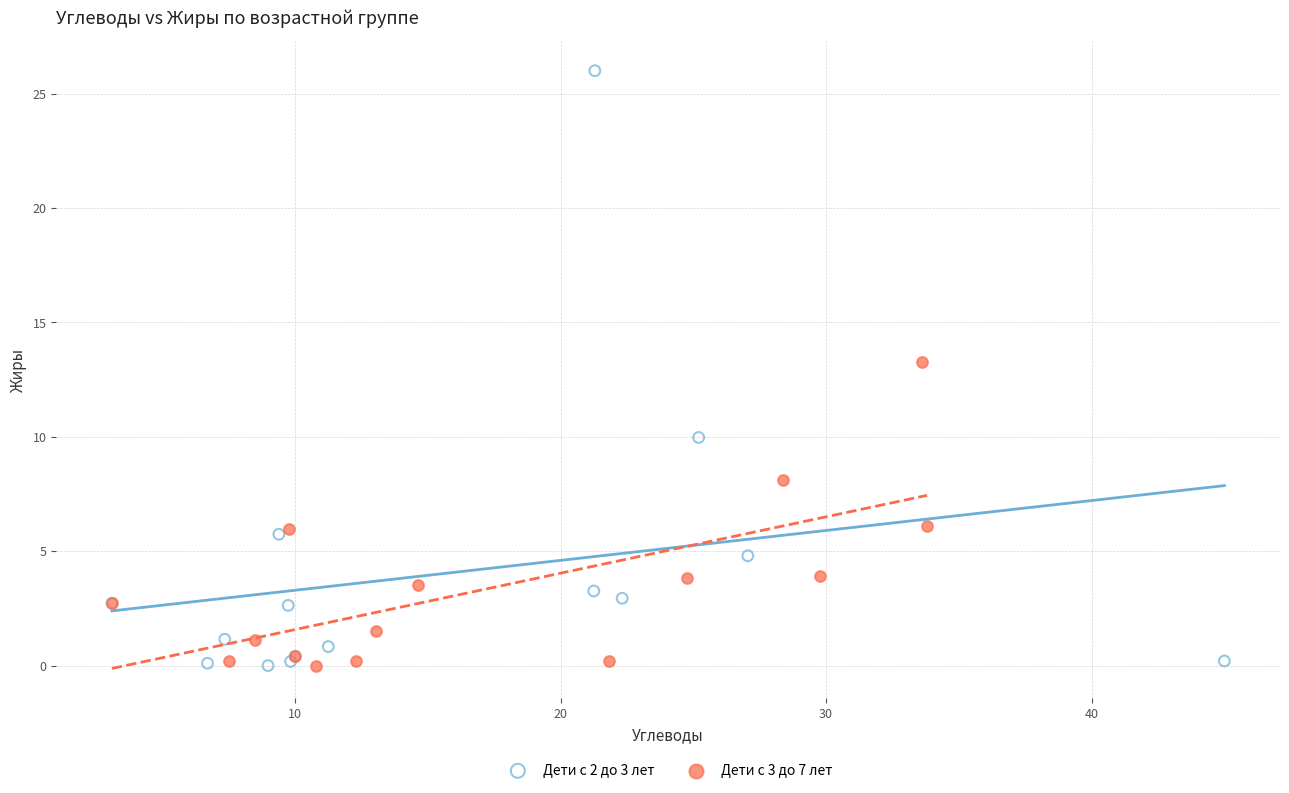

Which series reaches the maximum Y coordinate?

Дети с 2 до 3 лет